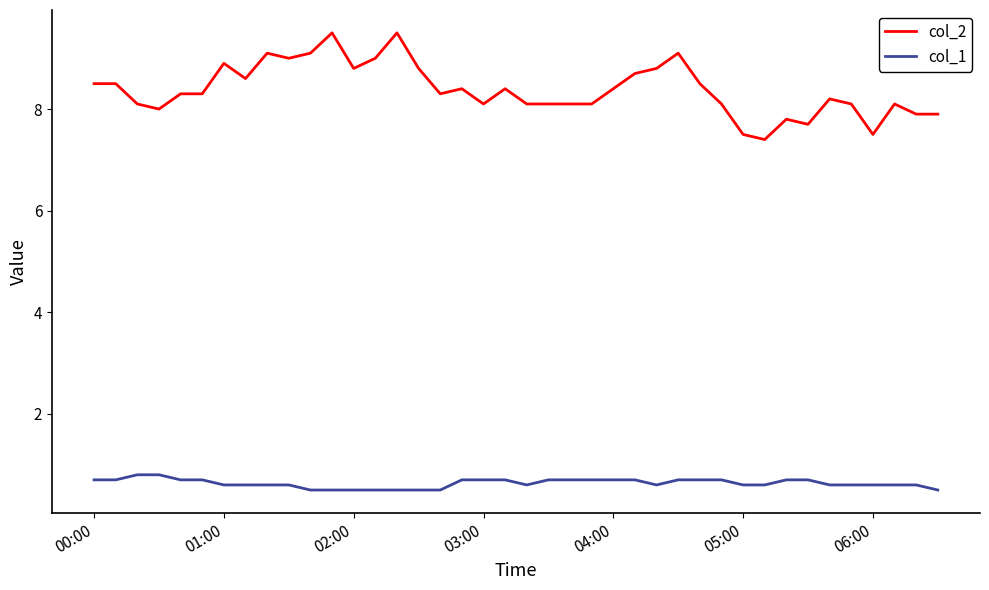

What is the difference between the maximum and minimum values in the col_1 series?

0.3